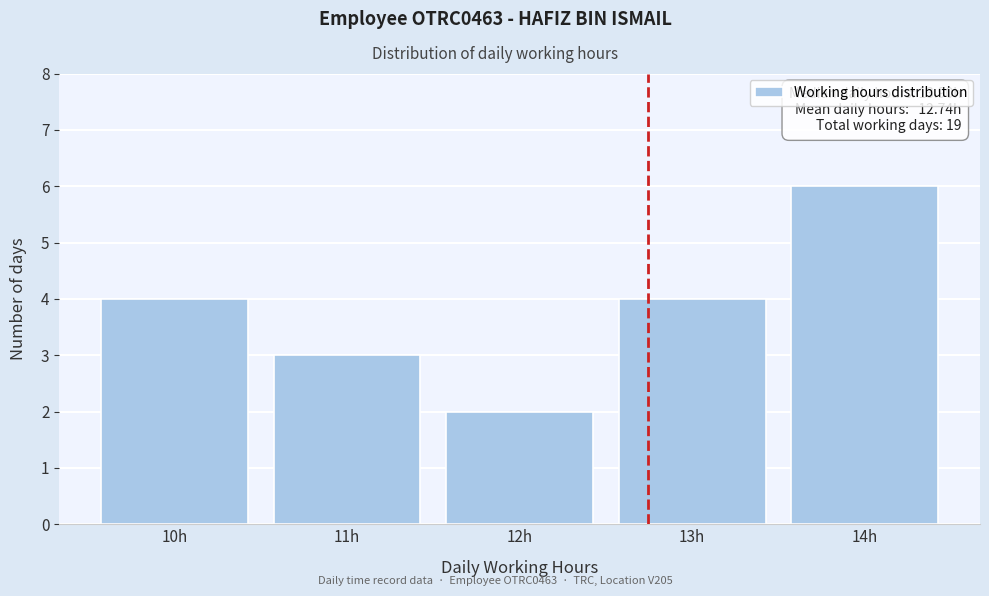

Reading left to right, list all the values displayed in this chart.

4	3	2	4	6